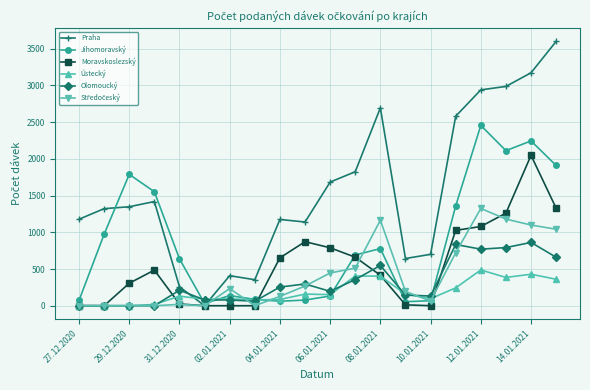

What is the maximum value shown in the chart?

3600